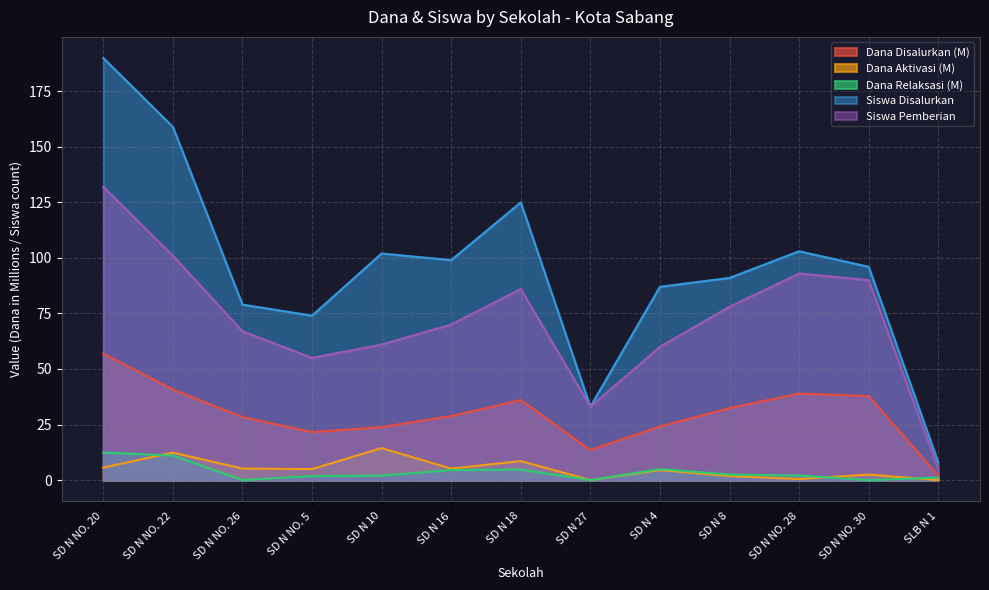

What is the average value of the Siswa Disalurkan series?

95.8